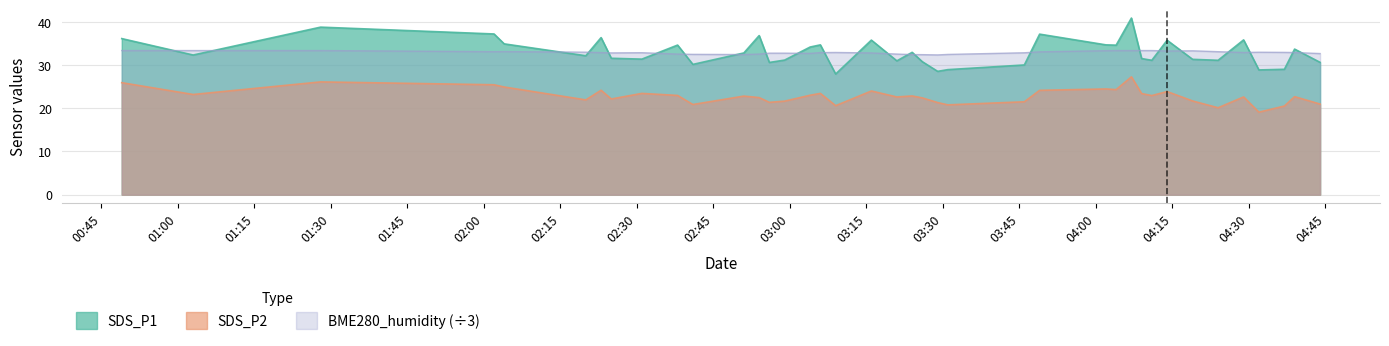

How many data points in SDS_P2 are less than 22?

13